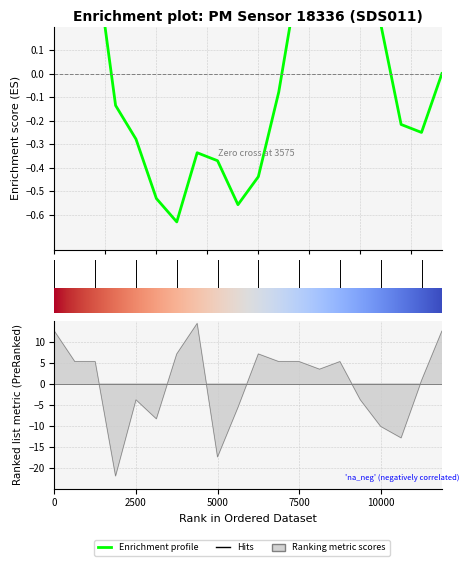

Is it true that the value at 01:50 is -2.4?

False